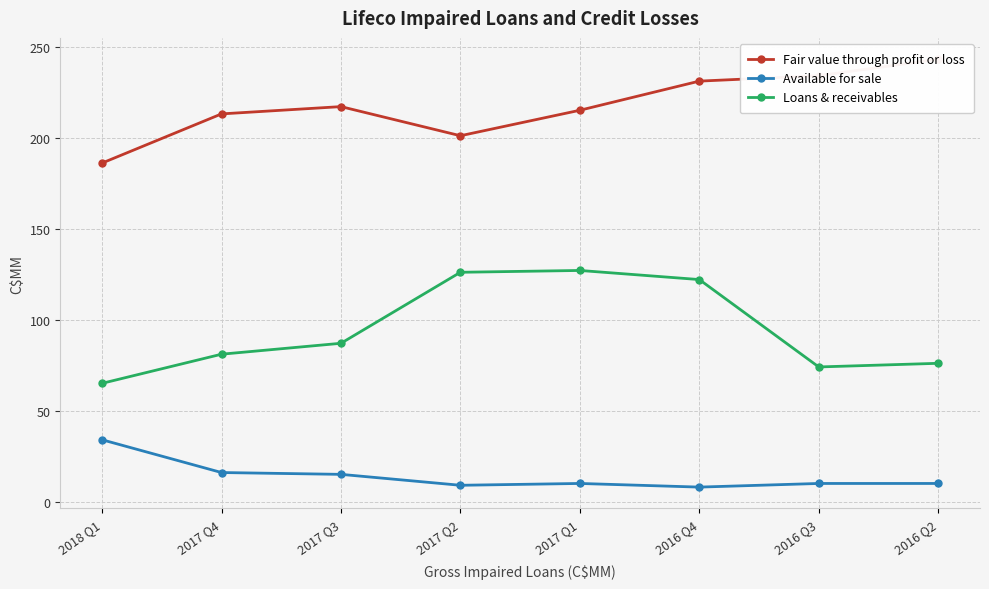

True or false: Fair value through profit or loss has a value of 215 at 2017 Q1.

True